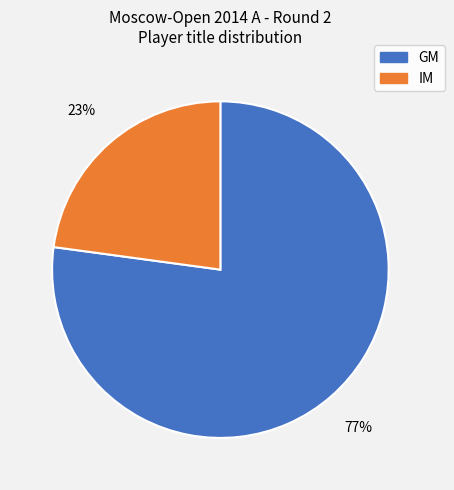

Between IM and GM, which is larger?

GM